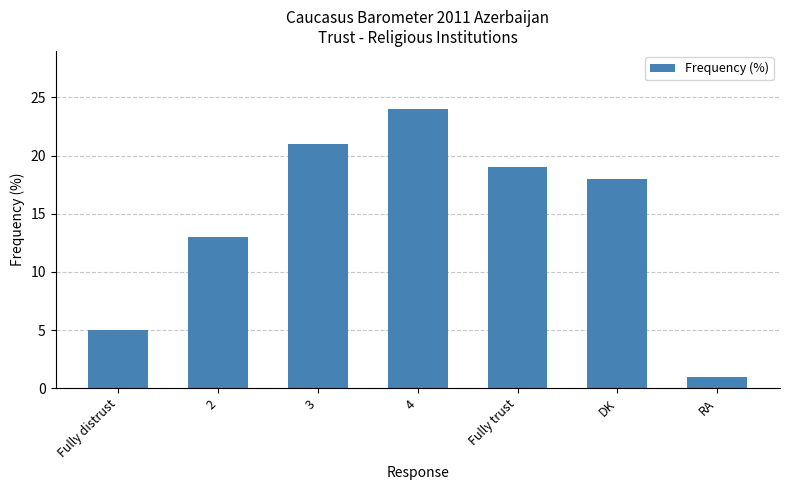

What is the label of the 4th bar from the left?

4